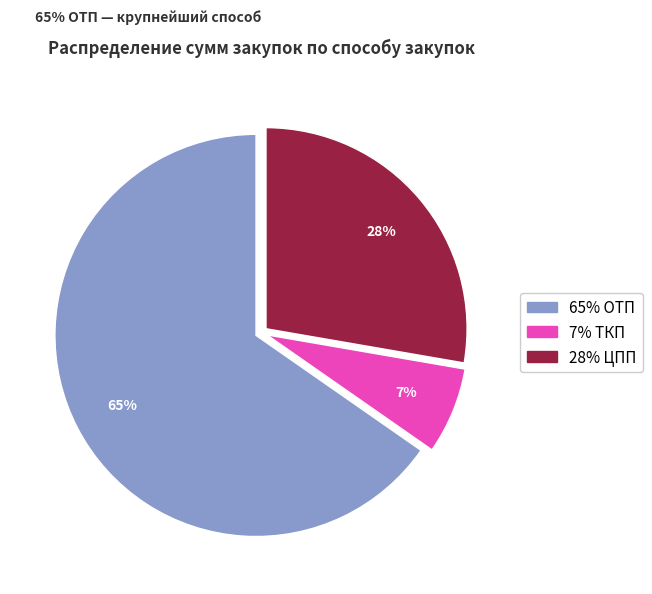

Is there any slice that represents more than half of the pie?

Yes